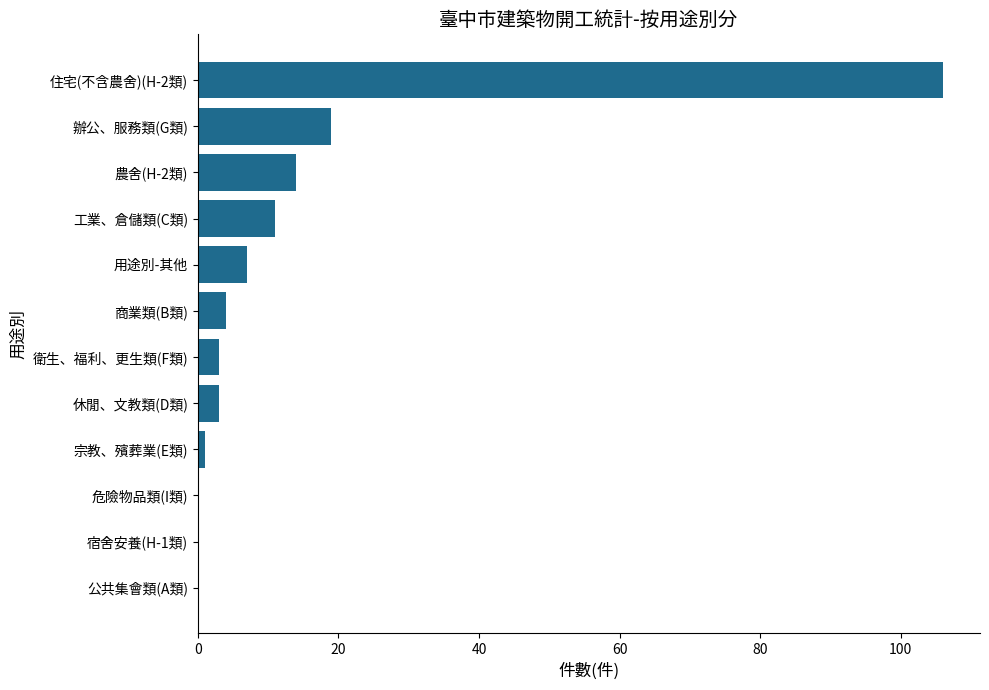

Are the bars horizontal?

Yes